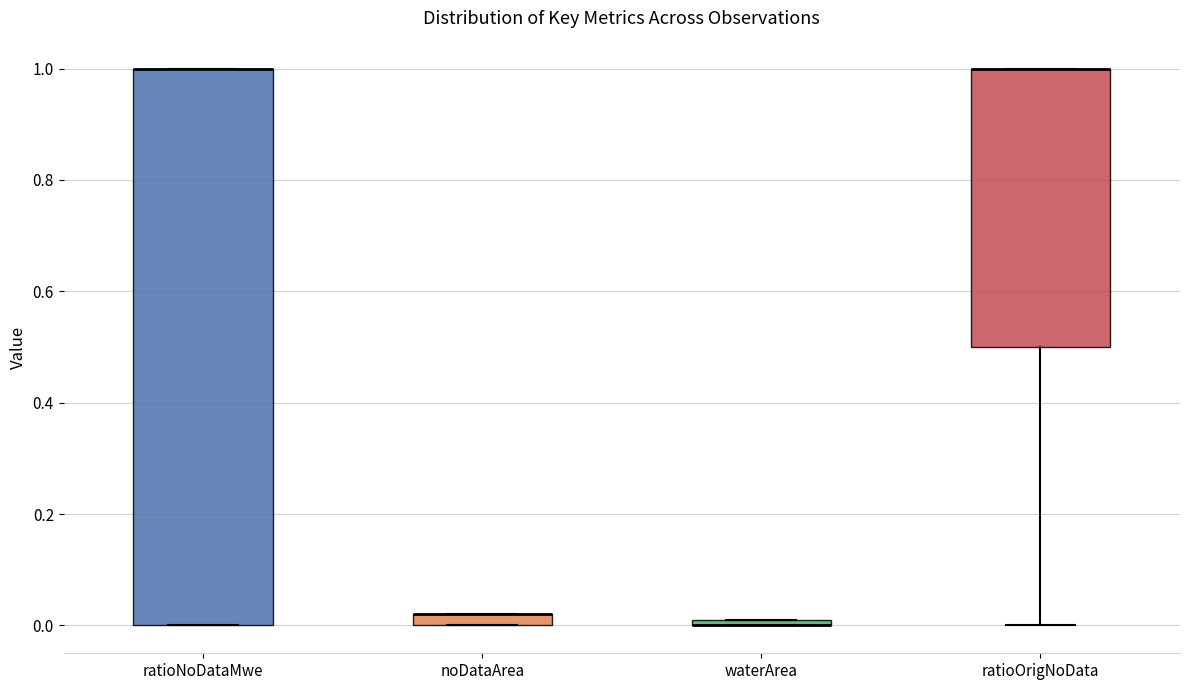

Where does the lower whisker of the box for ratioOrigNoData end on the y-axis? The values are not printed on the chart, so give them approximately, as read against the axis.

0.00